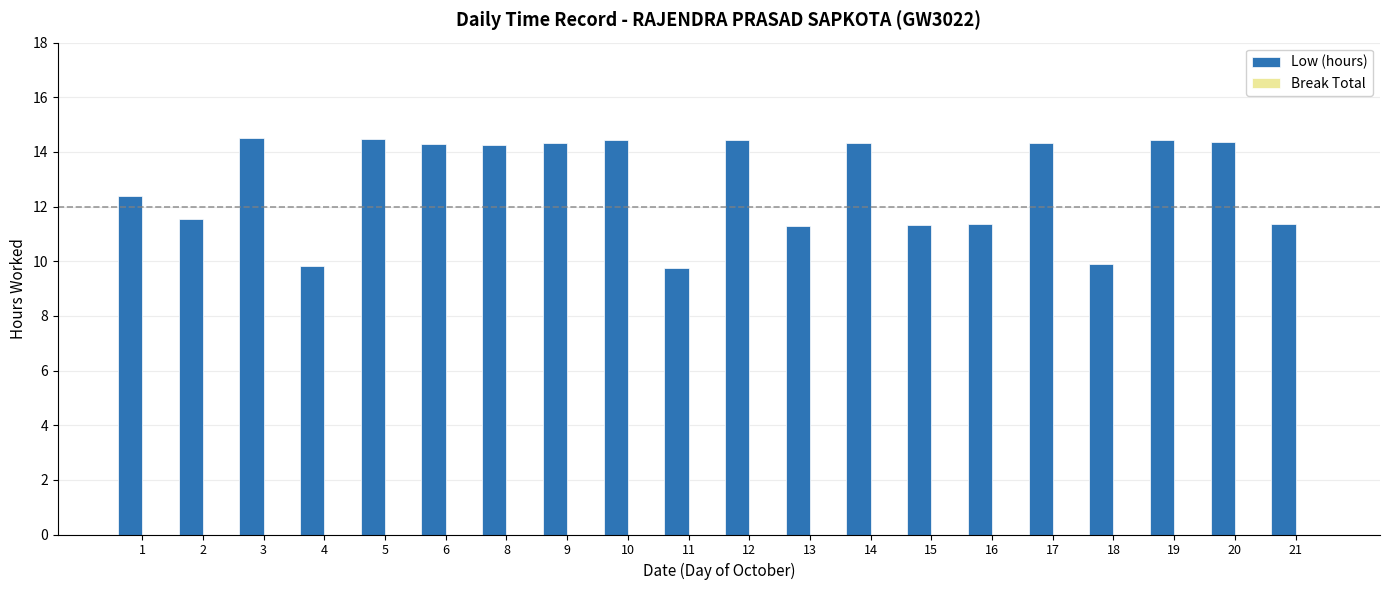

What is the value of the 11th bar from the left?

14.4